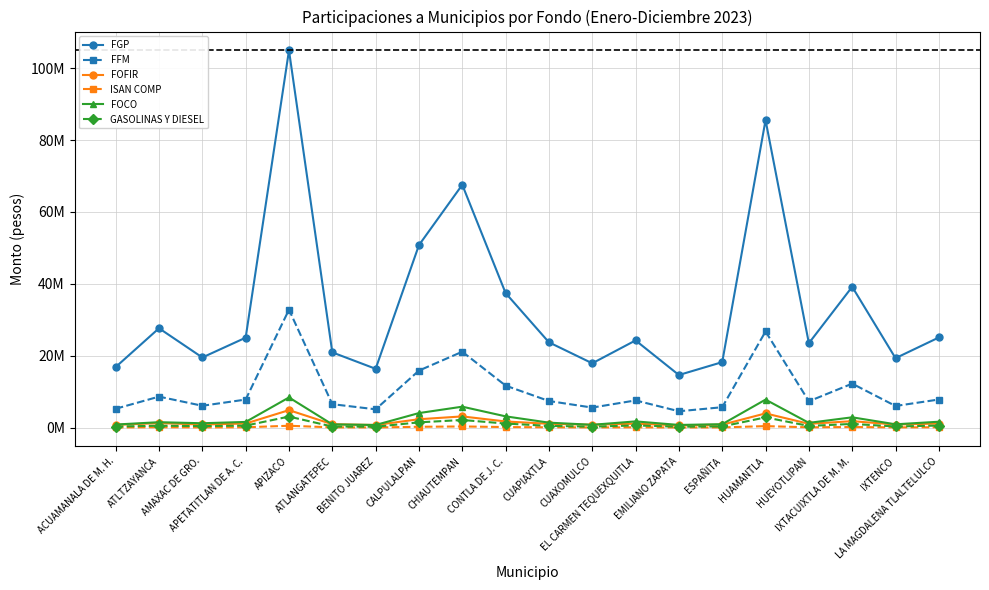

List the series in order of their peak value, highest first.

FGP, FFM, FOCO, FOFIR, GASOLINAS Y DIESEL, ISAN COMP